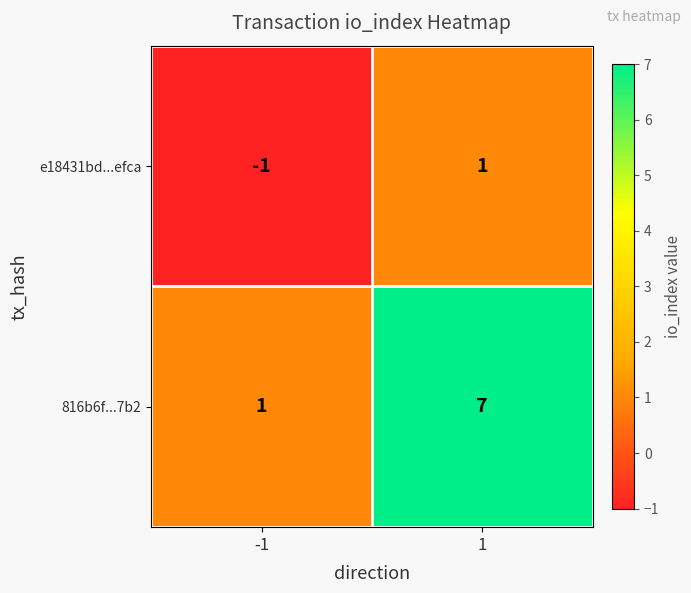

Which series has the largest total across all categories?

816b6f...7b2